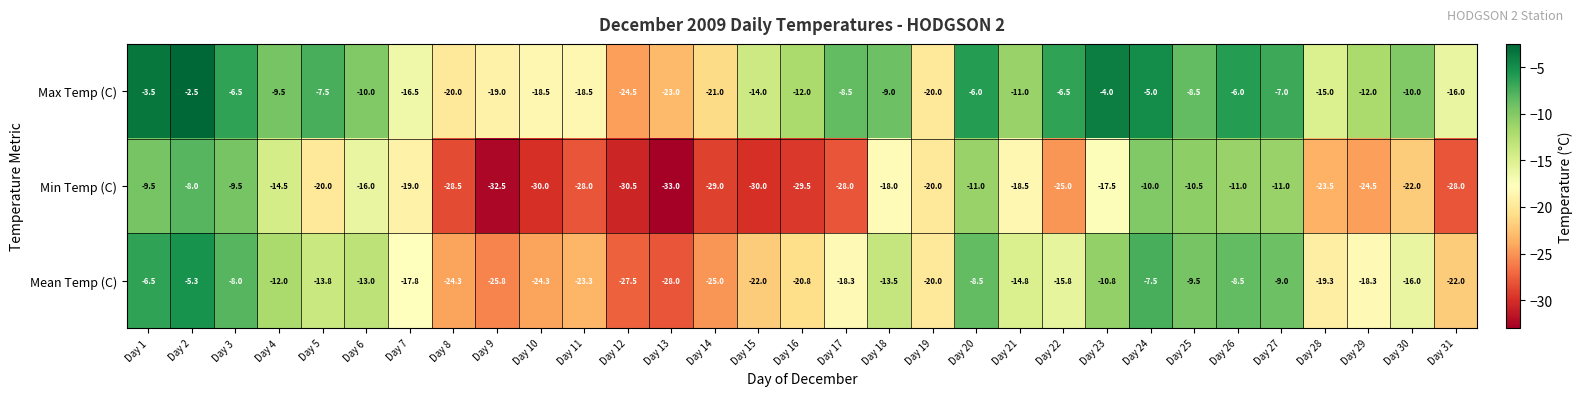

What is the difference between the Mean Temp (C) values at Day 16 and Day 3?

12.8